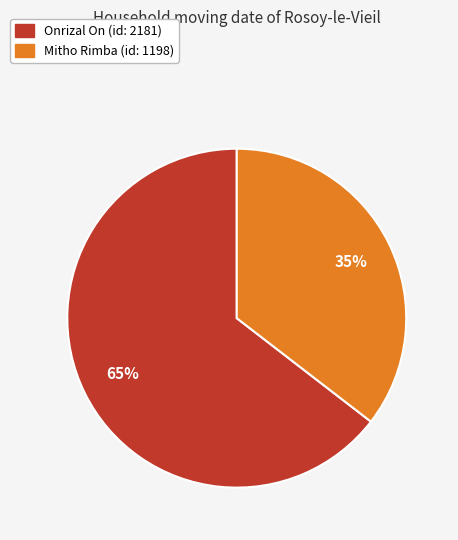

Between Onrizal On and Mitho Rimba, which is larger?

Onrizal On